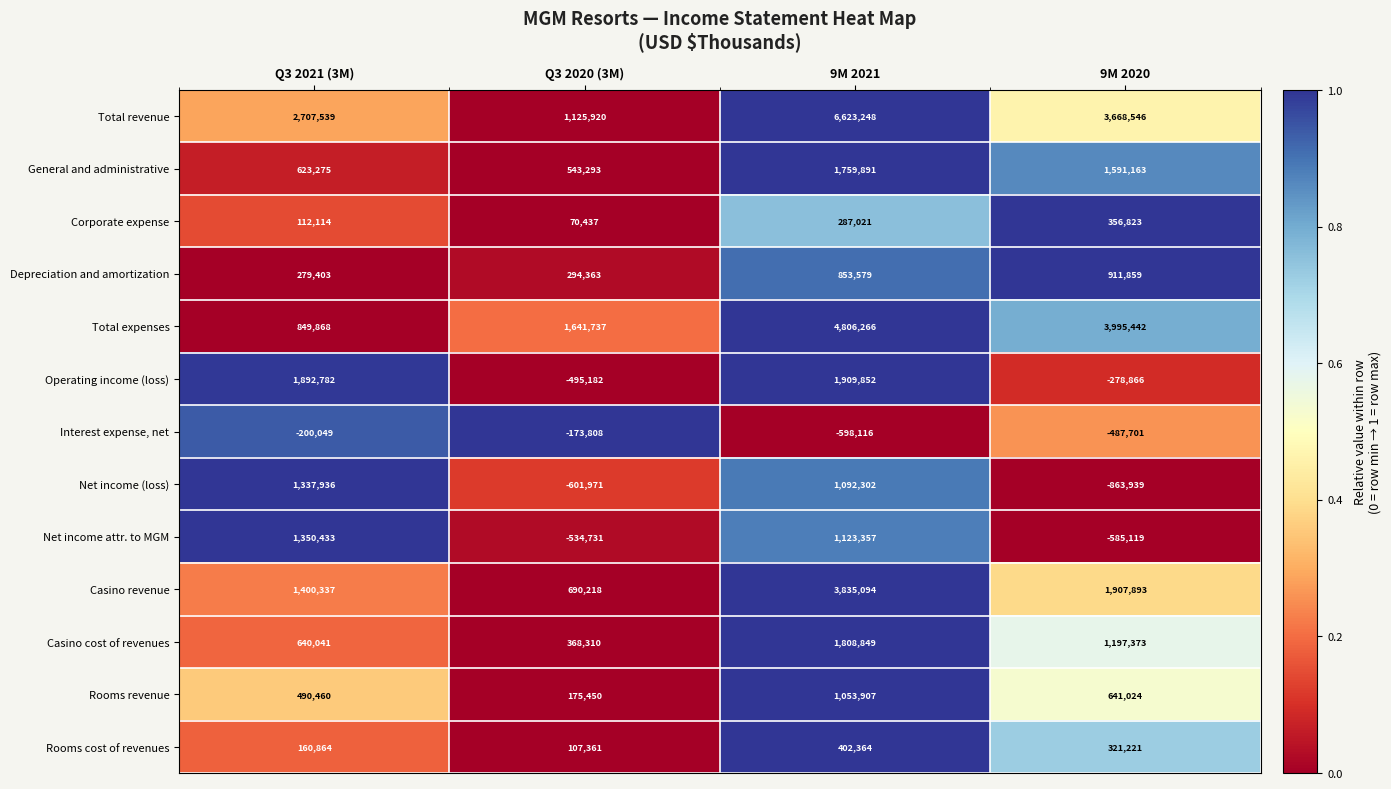

What is the total value across all series at 9M 2020?

12375719